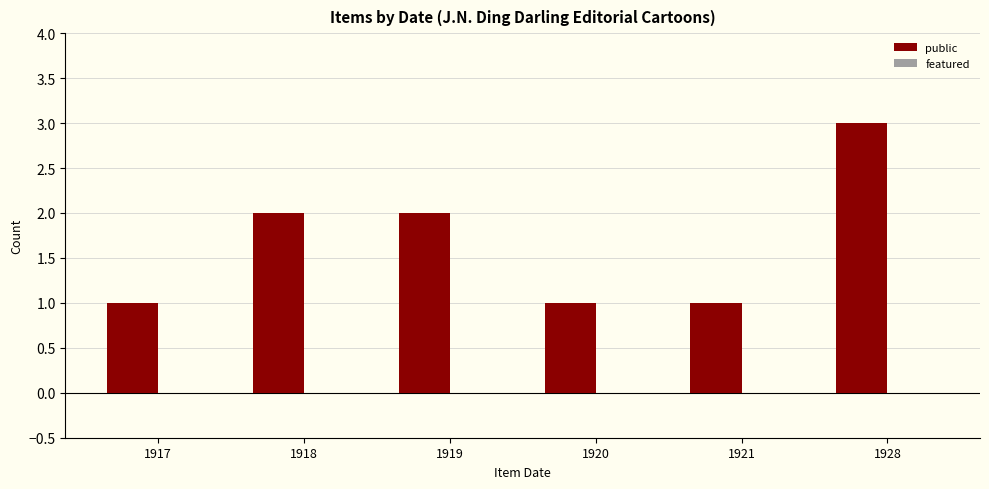

Between 1919 and 1921, which is larger?

1919